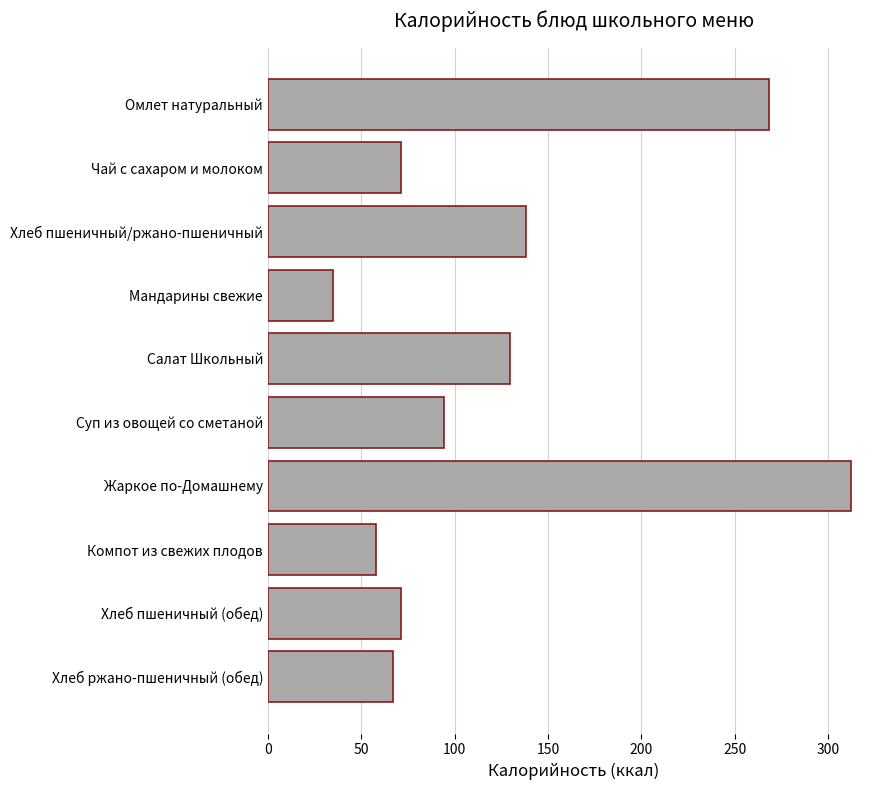

Read the value at Мандарины свежие.

35.0